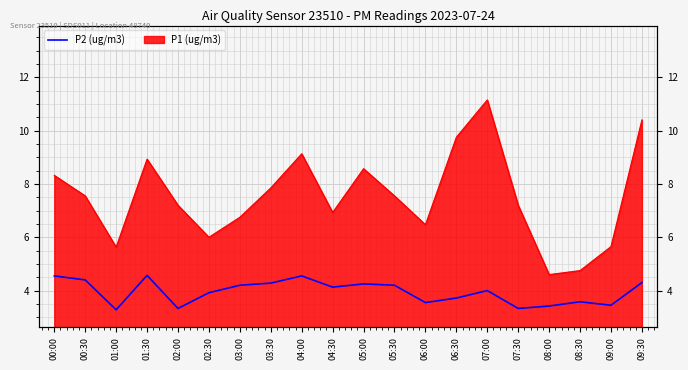

True or false: the data has more than 1 interior local peaks.

True